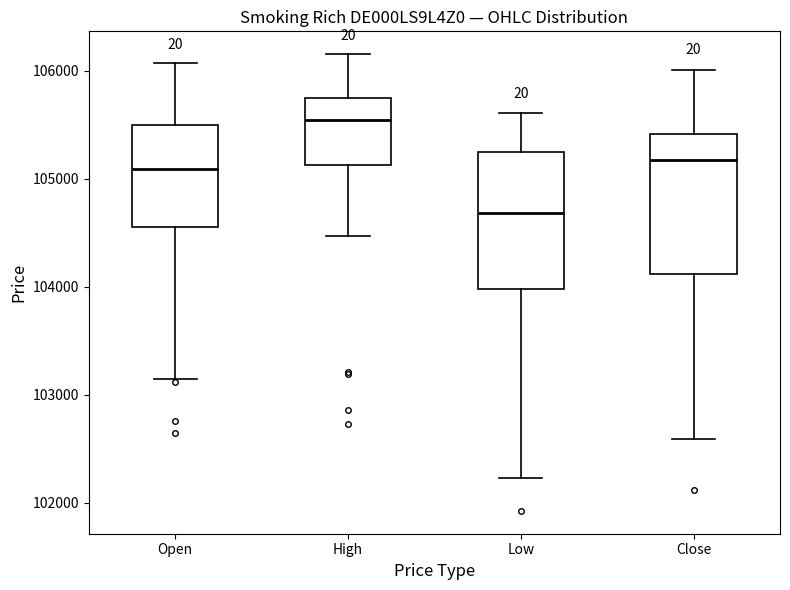

Which box has the highest median line?

High